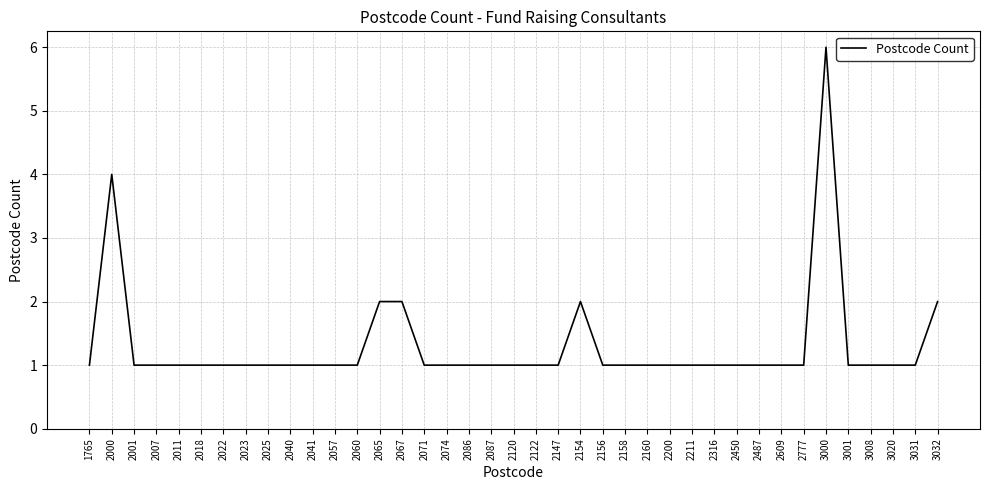

Between 2071 and 3032, which is larger?

3032